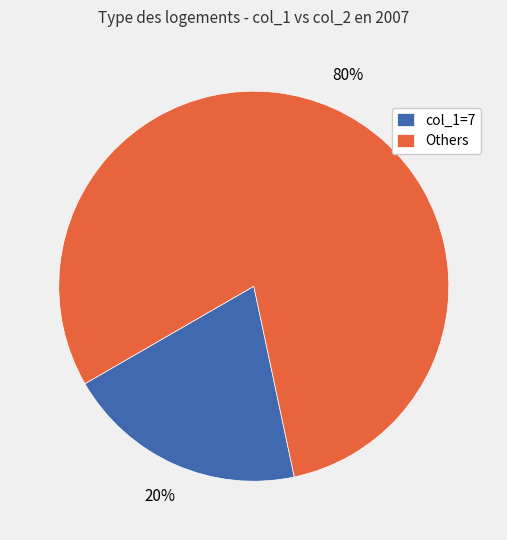

Combined, do Others and col_1=7 account for over 50%?

Yes